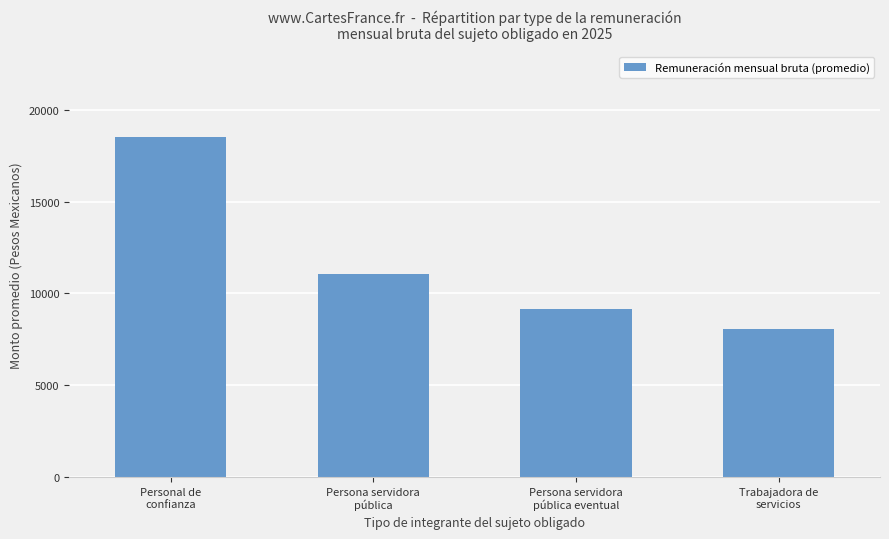

Reading left to right, extract all data points from this chart.

18529.3	11069.5	9161.6	8072.7